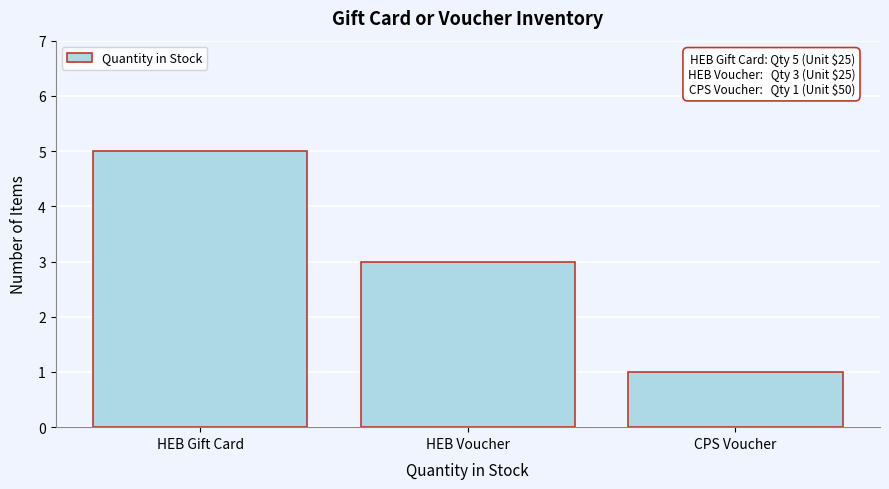

Reading left to right, extract all data points from this chart.

5	3	1